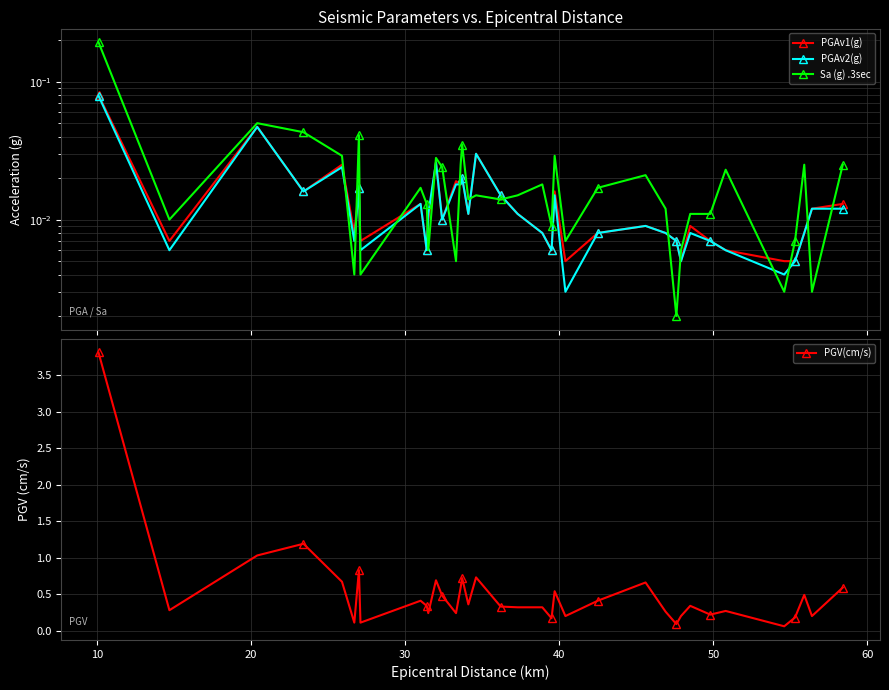

What are all the series names shown in the legend?

PGAv1(g), PGAv2(g), Sa (g) .3sec, PGV(cm/s)